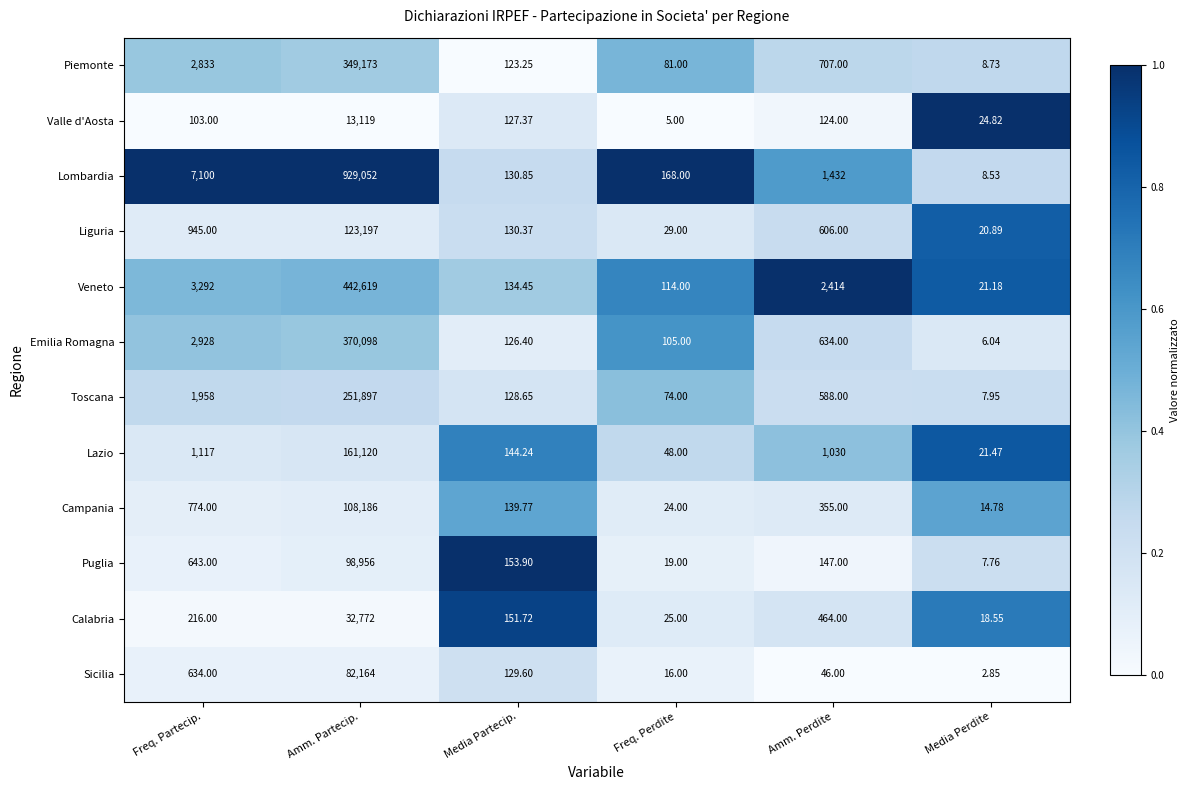

At which label is Lombardia closest to 464530?

Freq. Partecip.